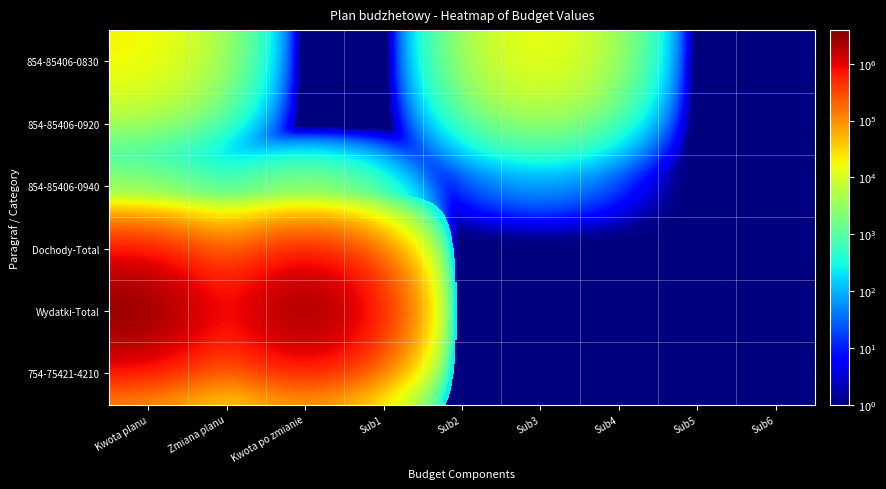

Which series has the largest total across all categories?

Wydatki-Total